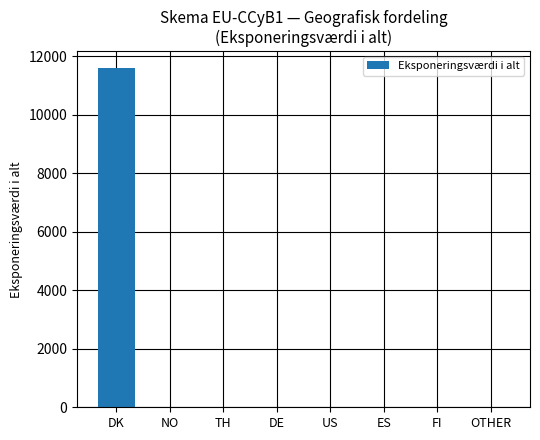

The chart shows a value of 11595.1 at DK. True or false?

True